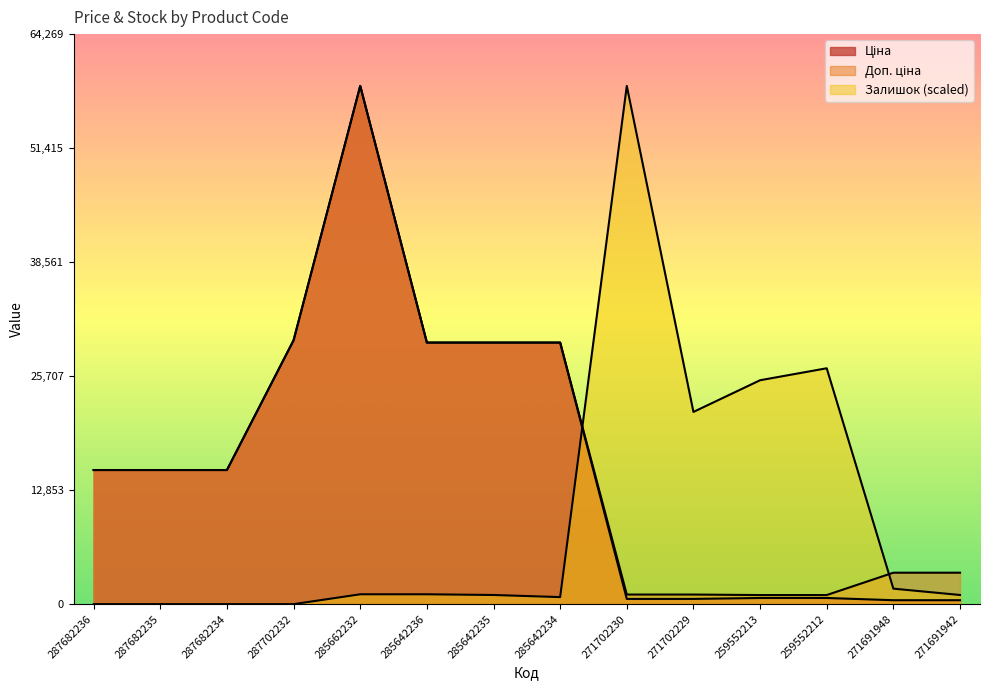

At how many categories does at least one series exceed 32423?

2